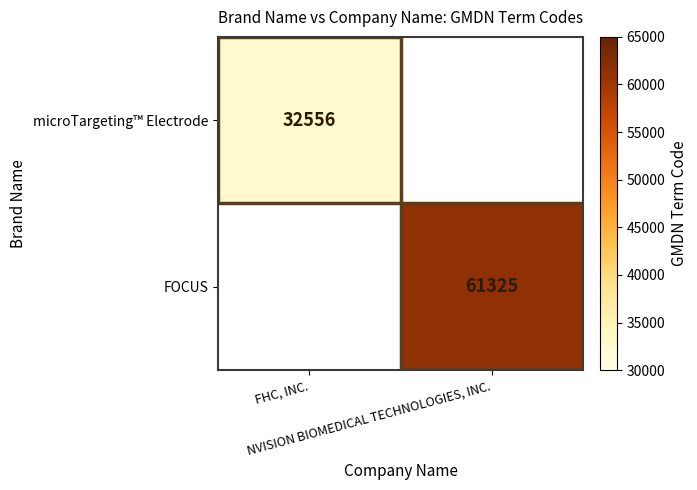

The FOCUS series shows 95926.9 at NVISION BIOMEDICAL TECHNOLOGIES, INC.. True or false?

False